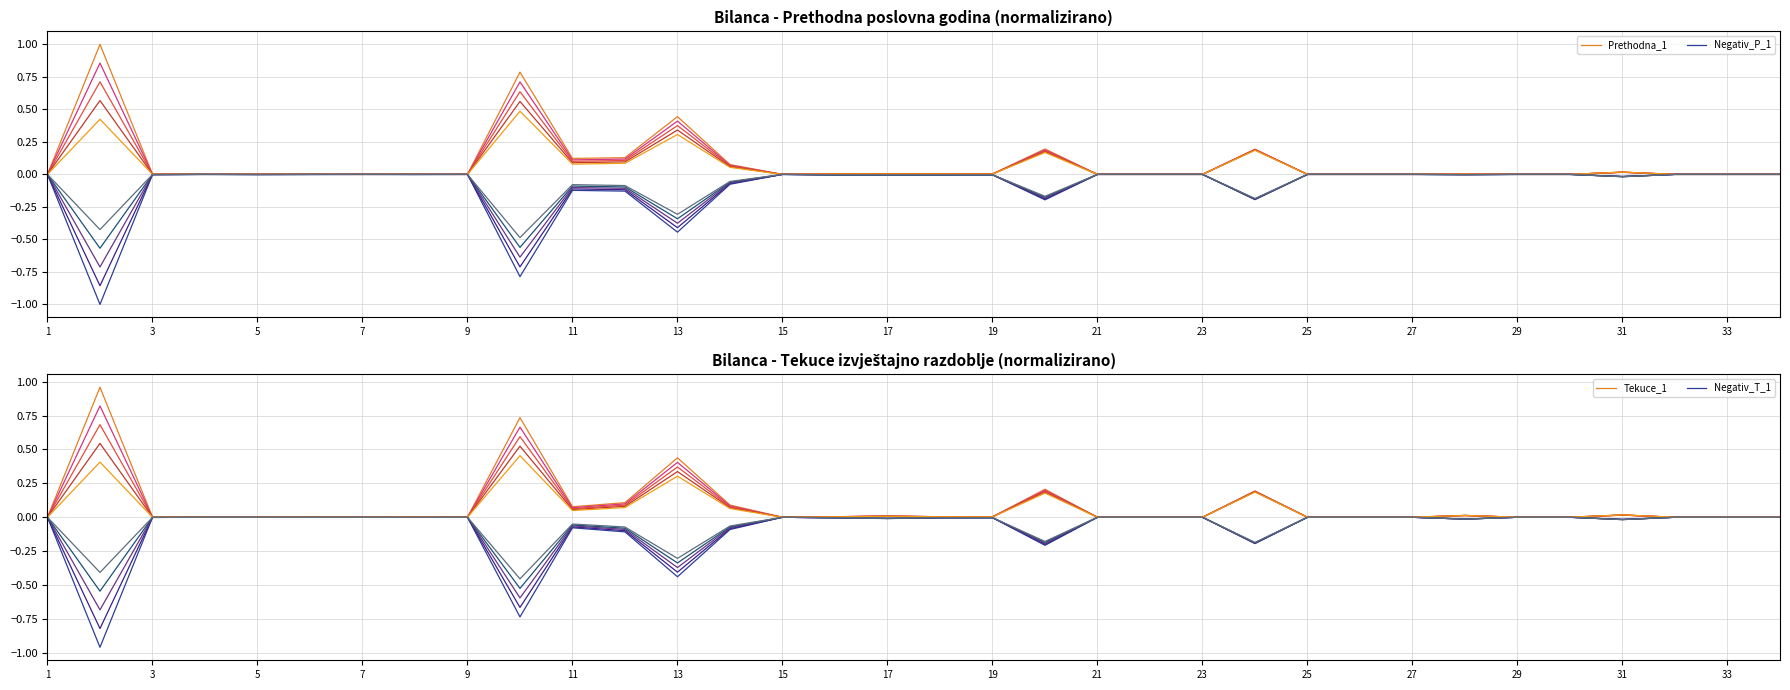

Is it true that Negativ_P_1 equals 0.3 at 9?

False